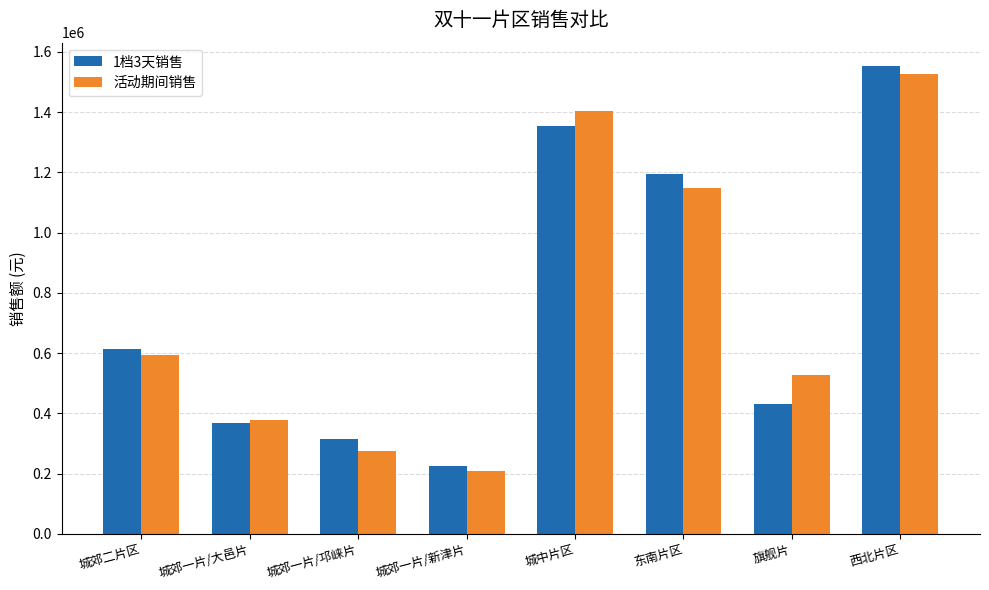

What is the label of the 2nd bar from the right?

旗舰片